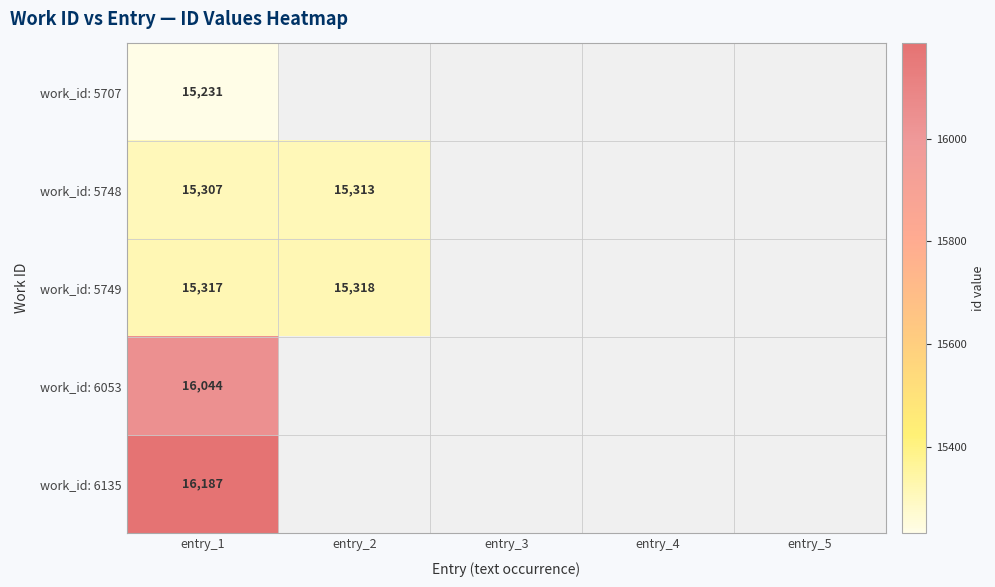

True or false: work_id: 6053 has a value of 16044 at entry_1.

True